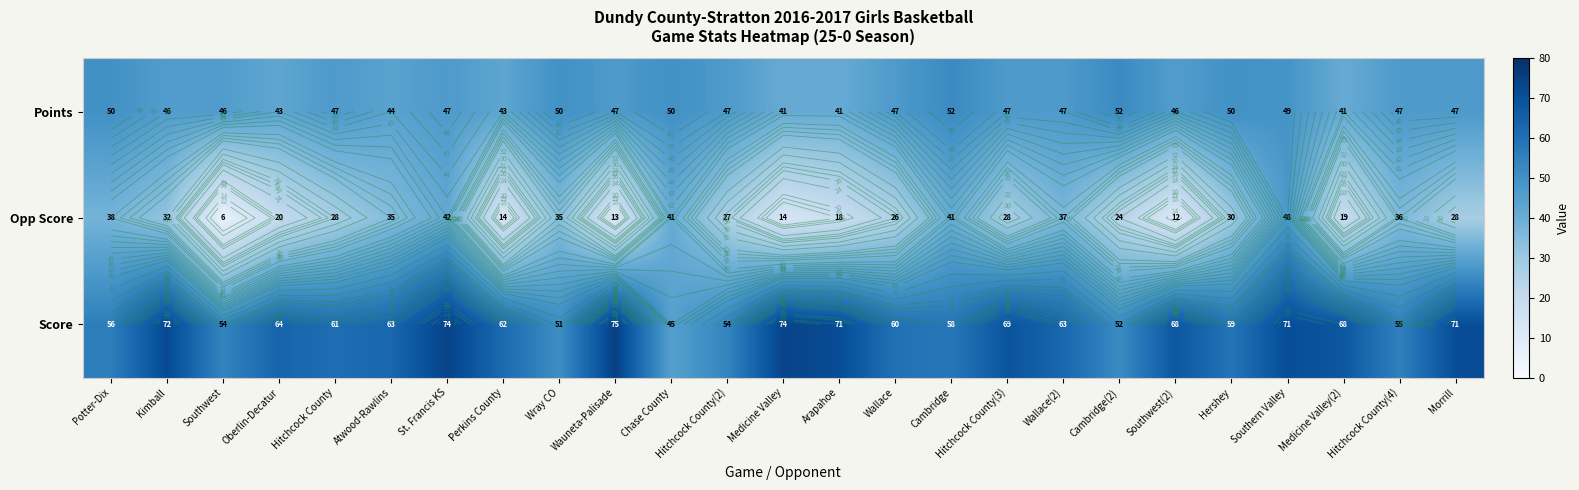

At how many categories does at least one series exceed 12?

25